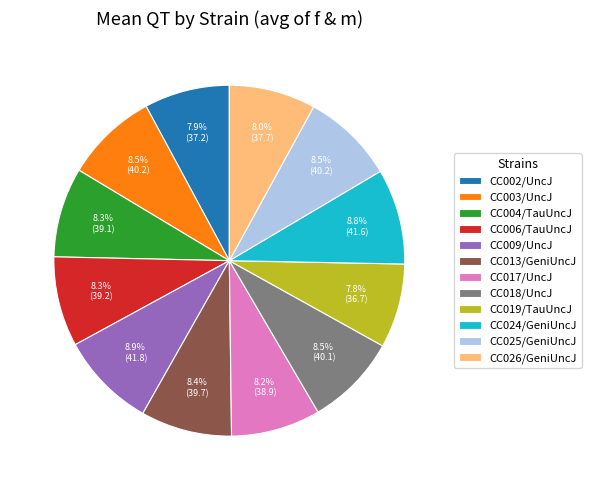

True or false: CC024/GeniUncJ accounts for 1% of the total.

False